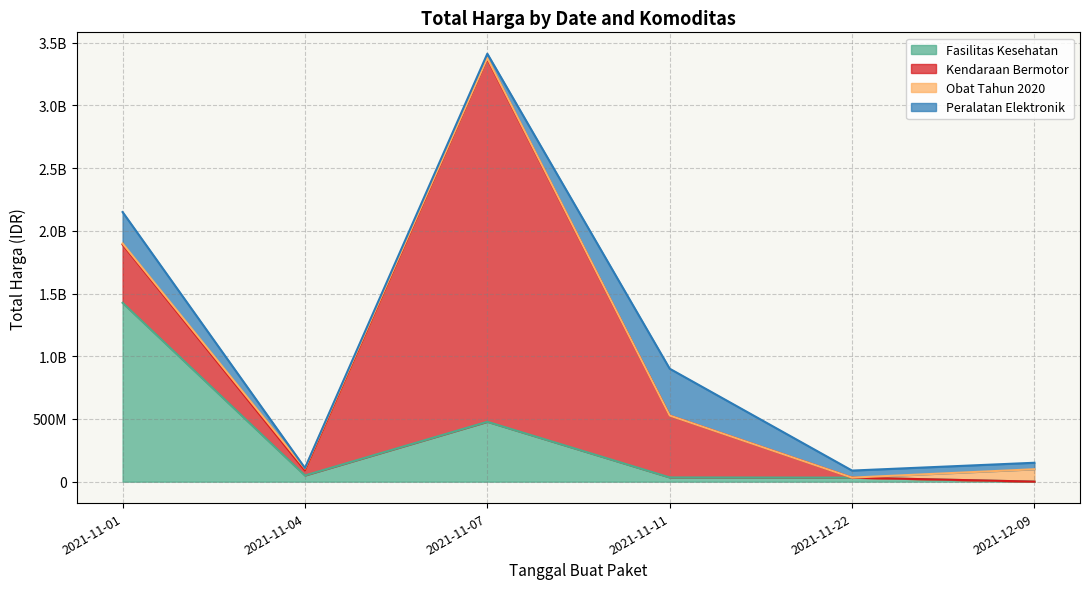

What is the value of the Obat Tahun 2020 point at the 5th from the left?

78000